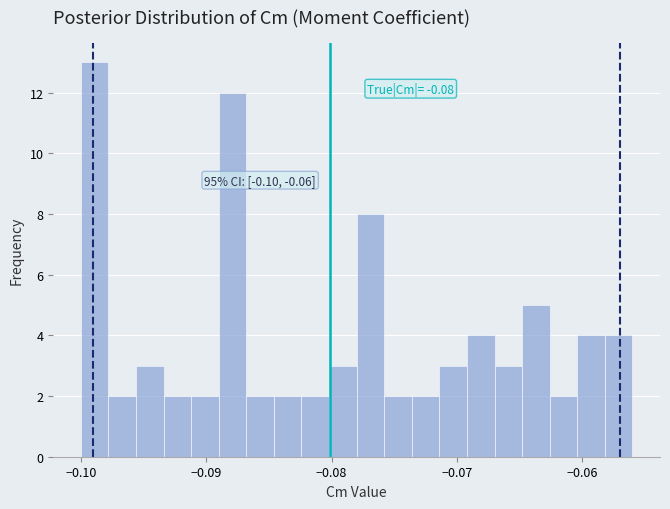

Read against the x-axis, roughly where is the centre of the tallest bar?

-0.099